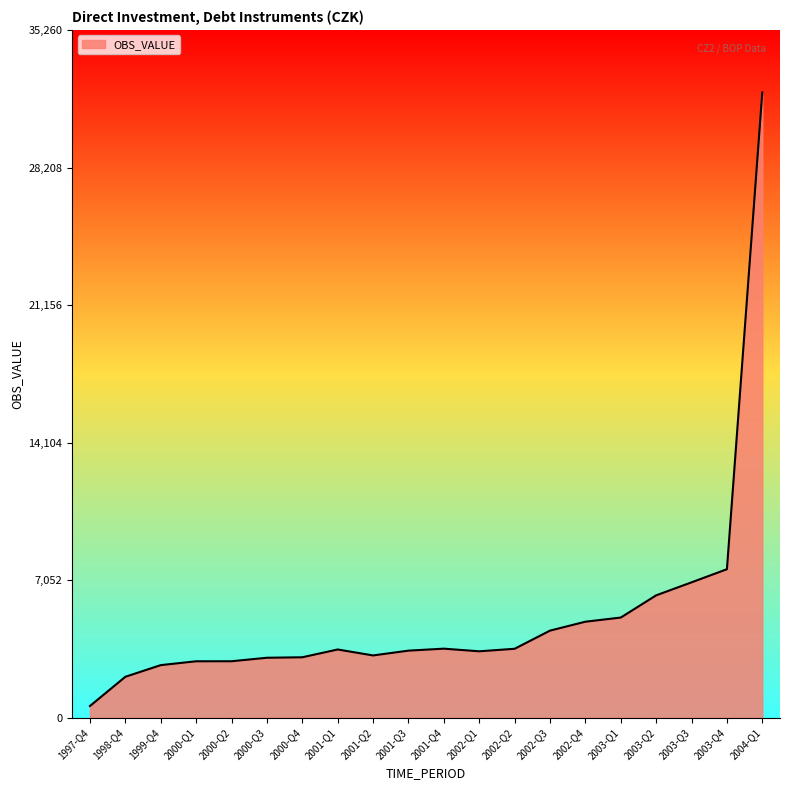

What is the difference between the maximum and minimum values?

31451